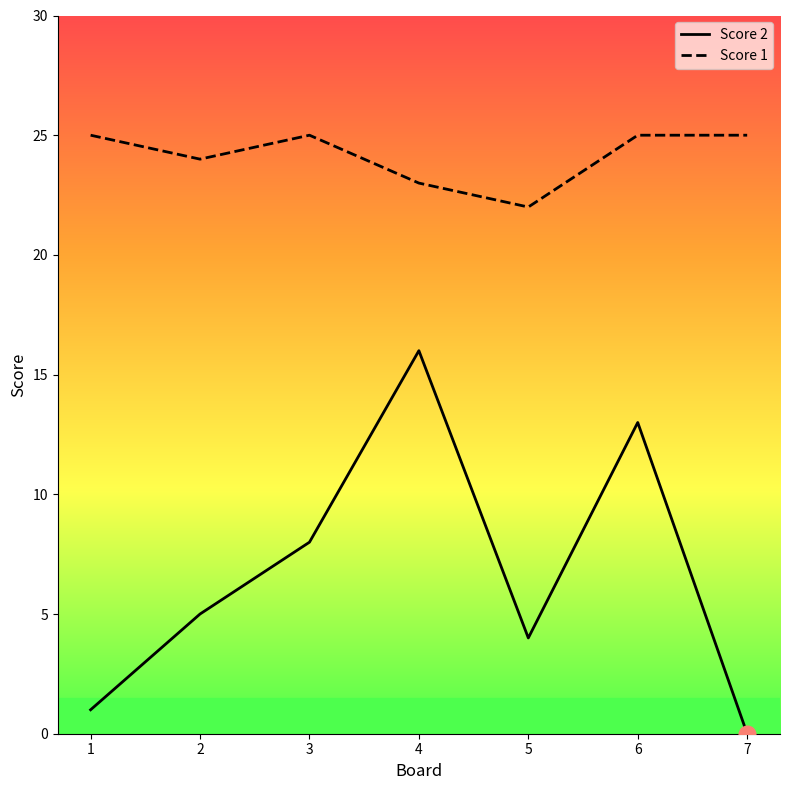

Is it true that Score 1 equals 36 at 2?

False